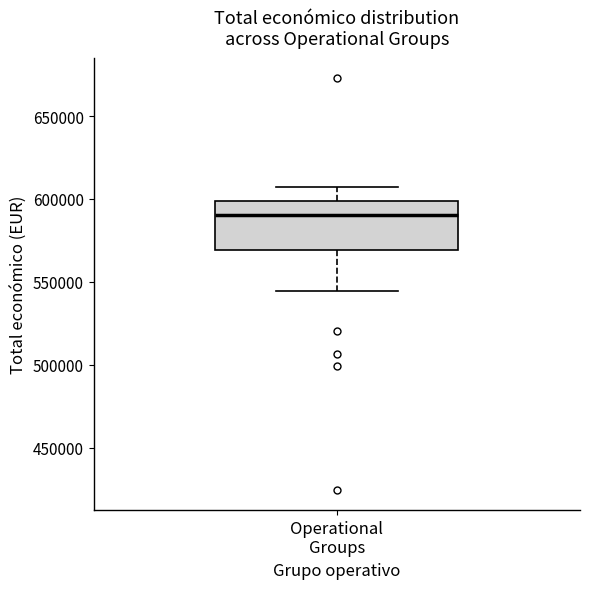

Read this box plot against the y-axis: the position of the median line, the range covered by the box, and the ends of both whiskers. The values are not printed on the chart, so give them approximately, as read against the axis.

median 590000, box 570000 to 600000, whiskers 545000 to 605000